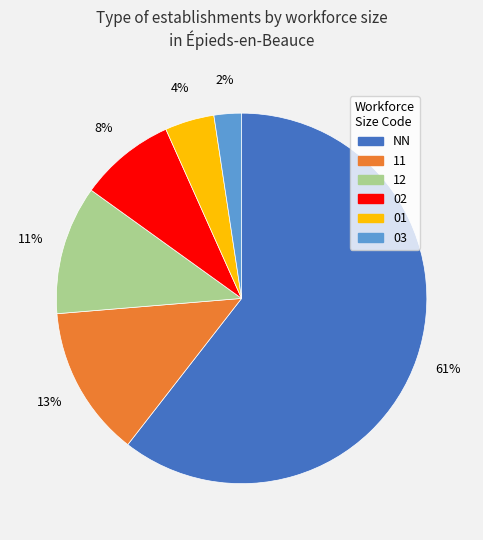

What is the largest slice in the pie chart?

NN